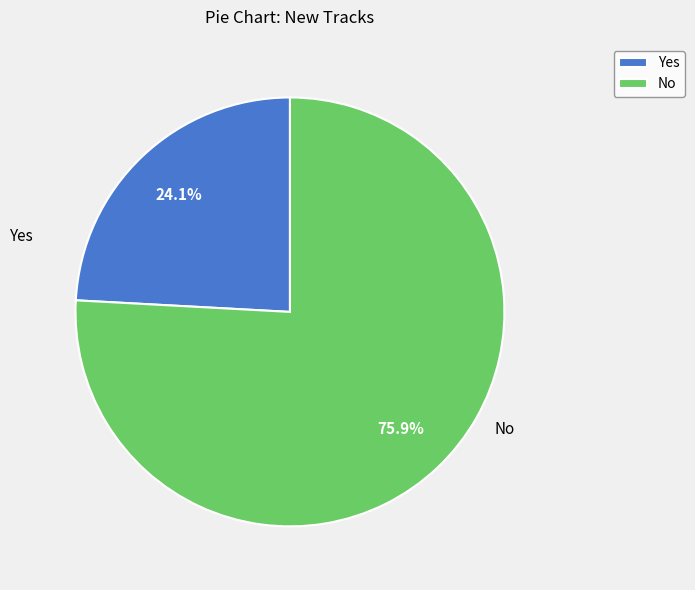

The No slice represents 61% of the pie. True or false?

False